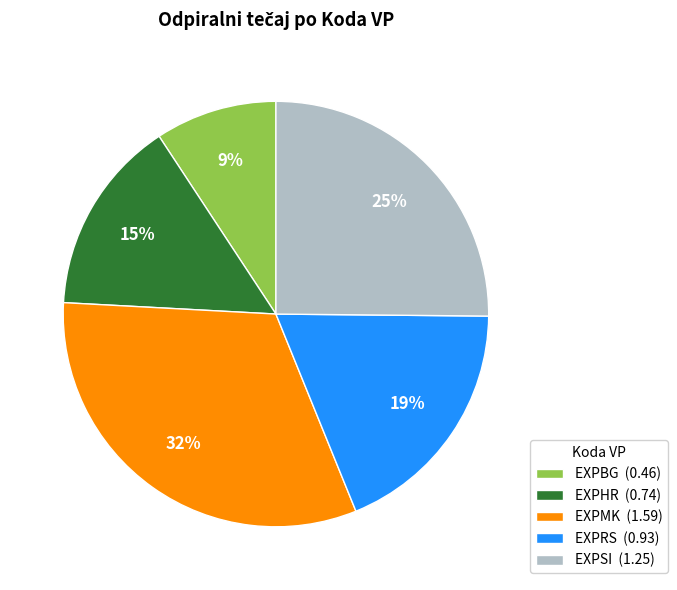

Is the sum of EXPSI (1.25) and EXPRS (0.93) greater than half?

No